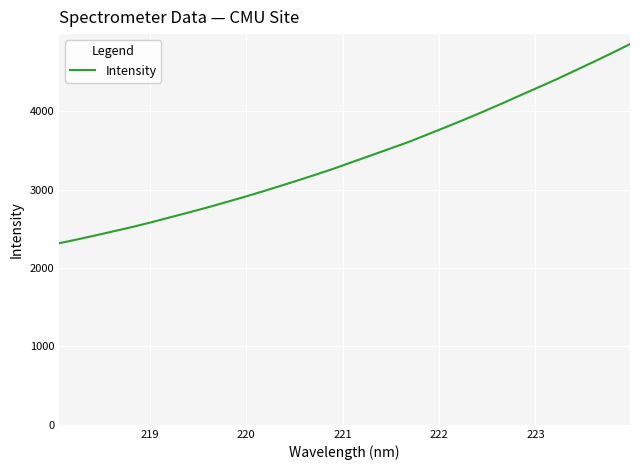

What is the sum of all values?

109166.6